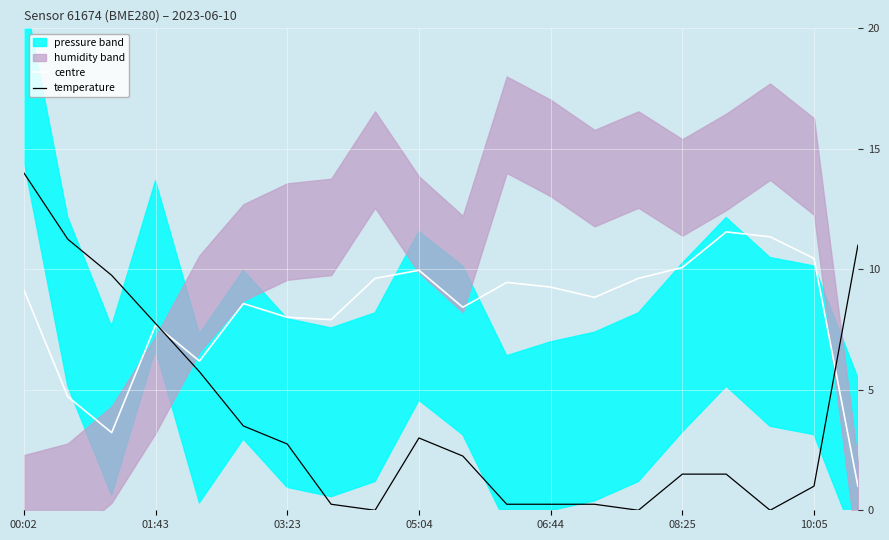

What is the maximum value for centre?

11.6